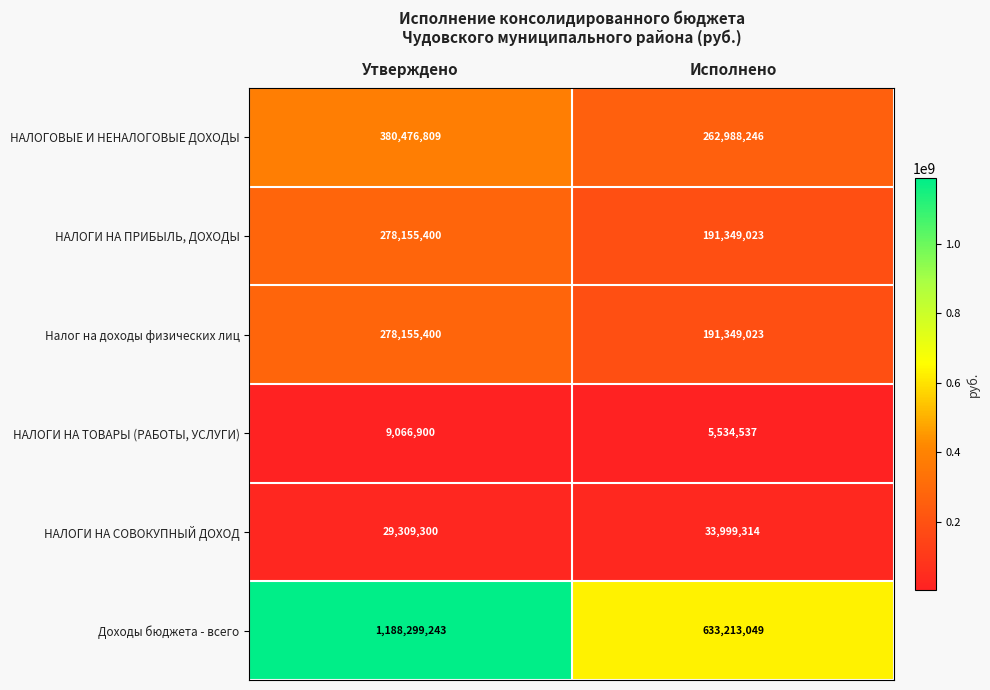

The value of Доходы бюджета - всего at Исполнено is 633213049. True or false?

True